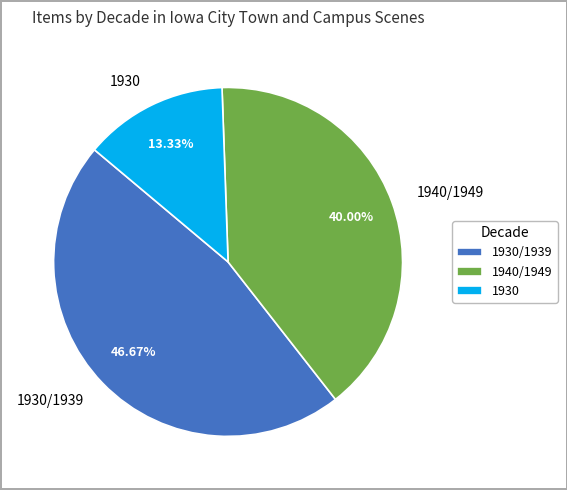

Does any single category account for the majority?

No